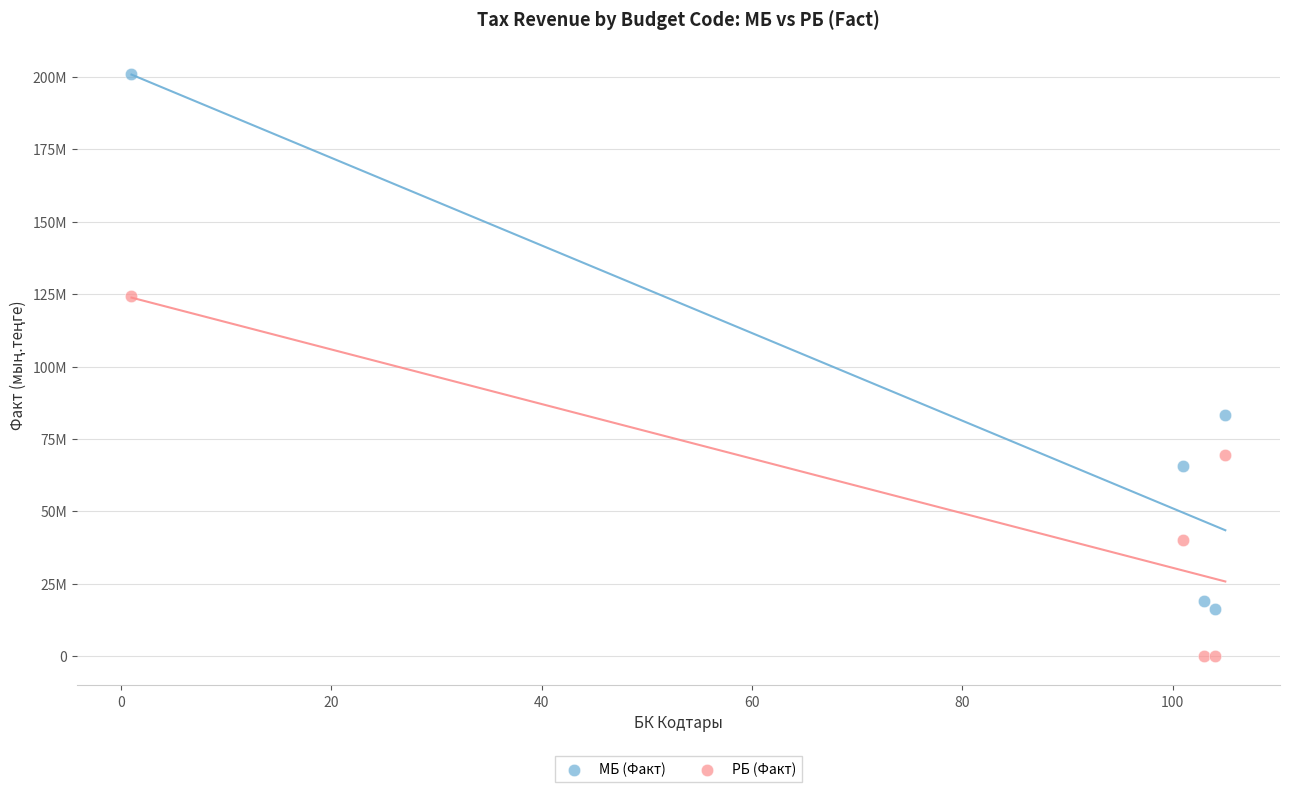

Which series contains the highest Y value?

МБ (Факт)